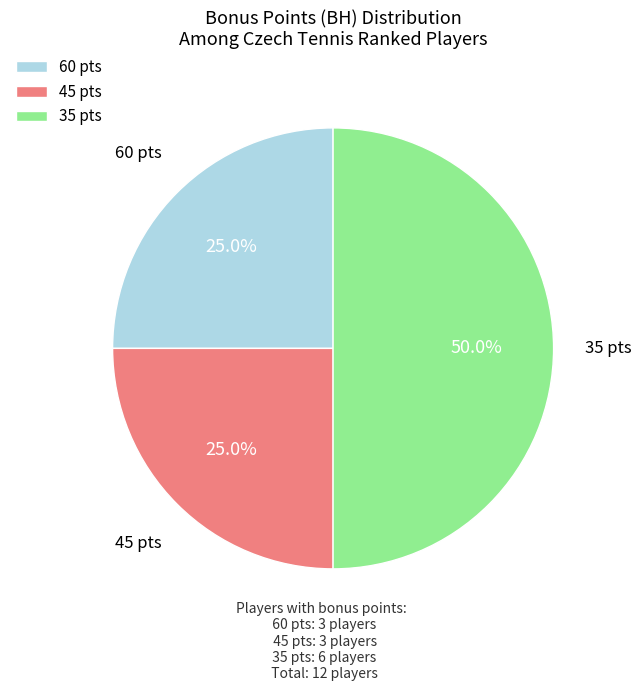

What portion of the pie excludes 35?

50.0%